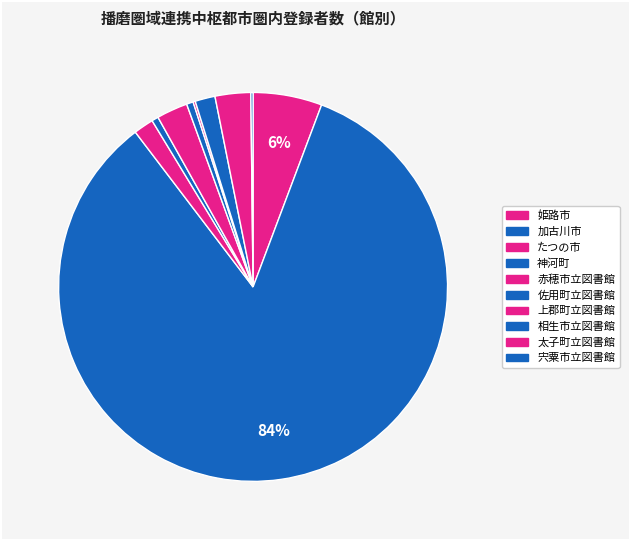

Is it true that 神河町 is 1% of the pie?

True